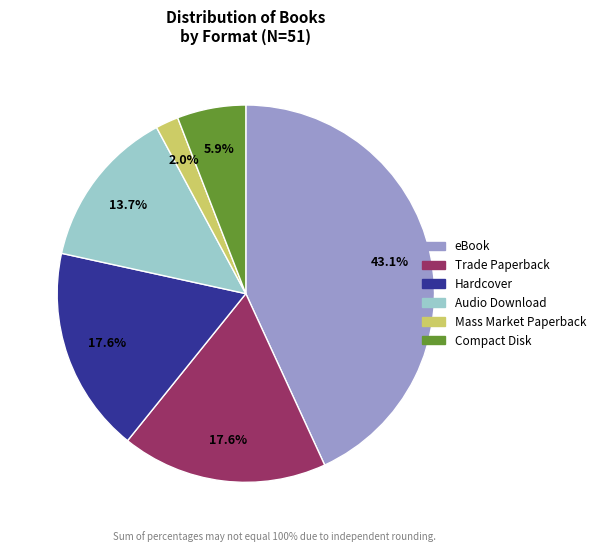

Is there a majority slice in this chart?

No